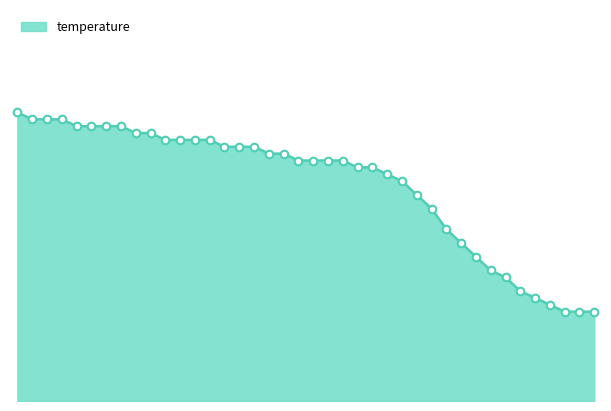

Is this an area chart (filled region under the line)?

Yes